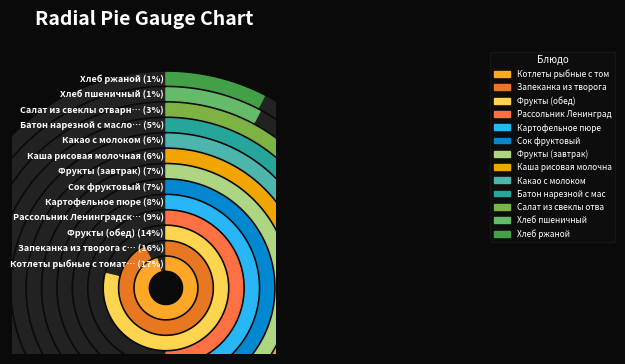

What percentage is the Запеканка из творога с повидлом slice, to the nearest percent?

16%